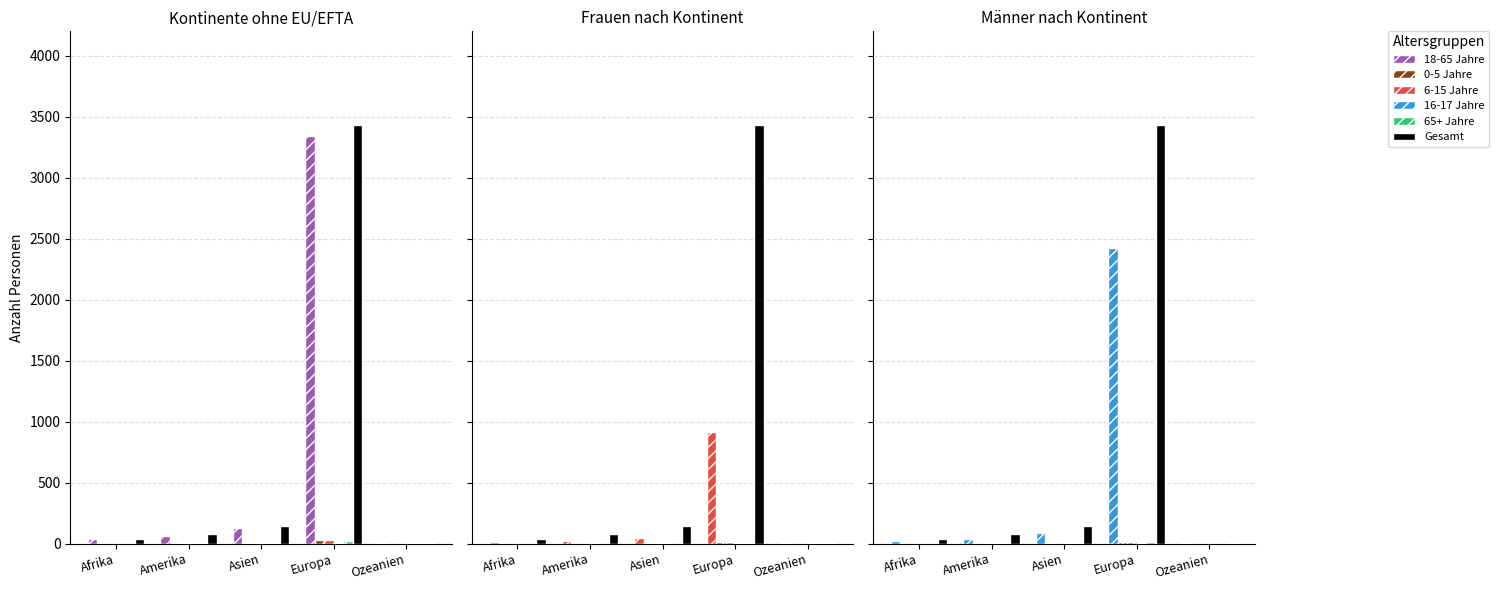

How many distinct data groups are displayed?

6